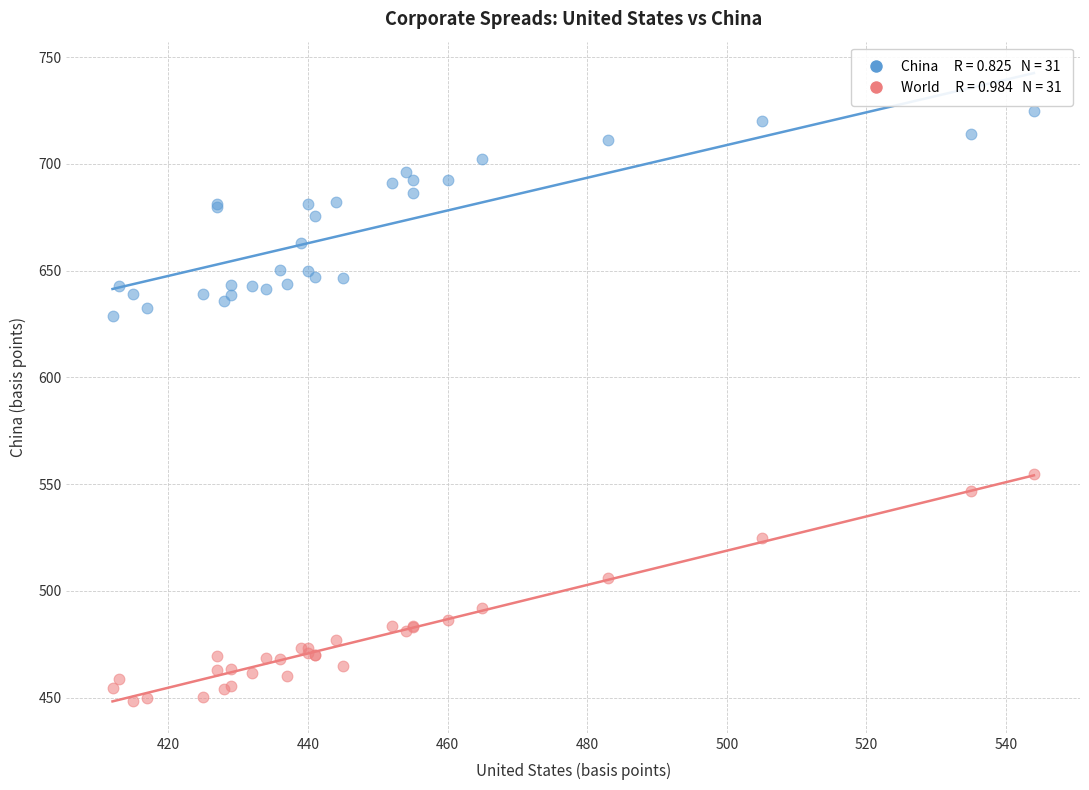

Across all series, what Y value is closest to 586?

554.6